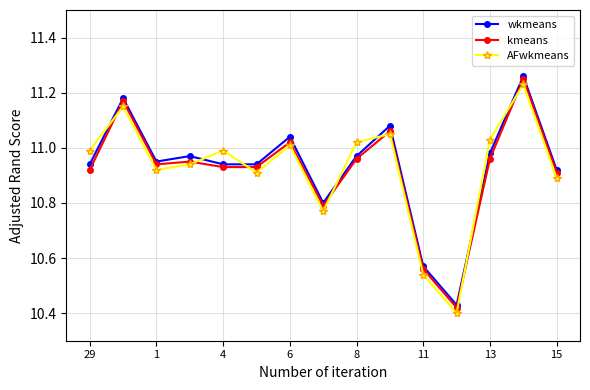

How many interior local peaks does the AFwkmeans series have?

5